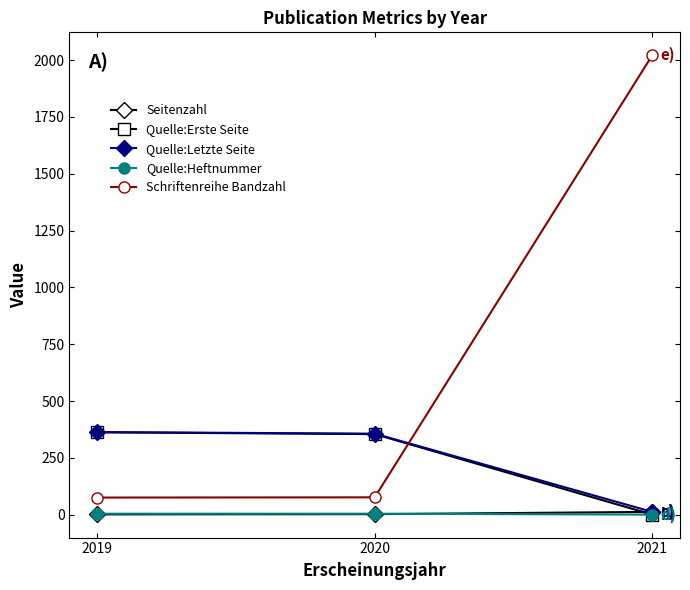

Which series has the widest spread of values?

Schriftenreihe Bandzahl